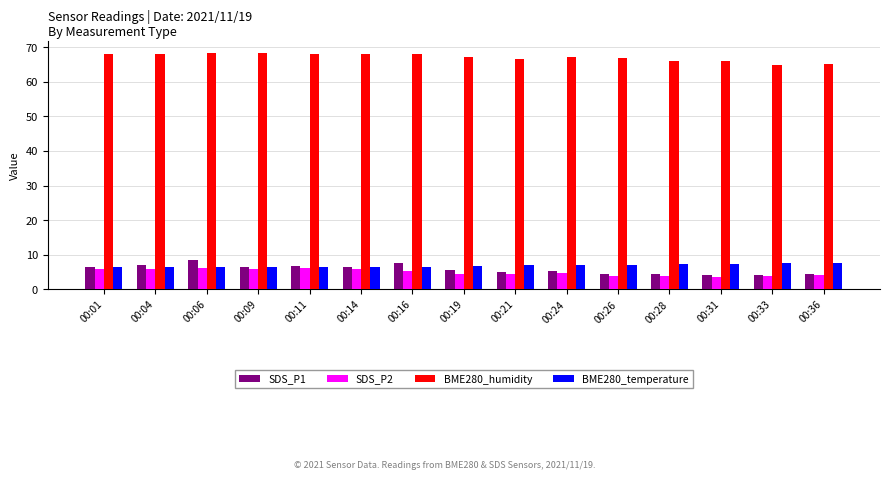

What is the total value across all series at 00:16?

87.4